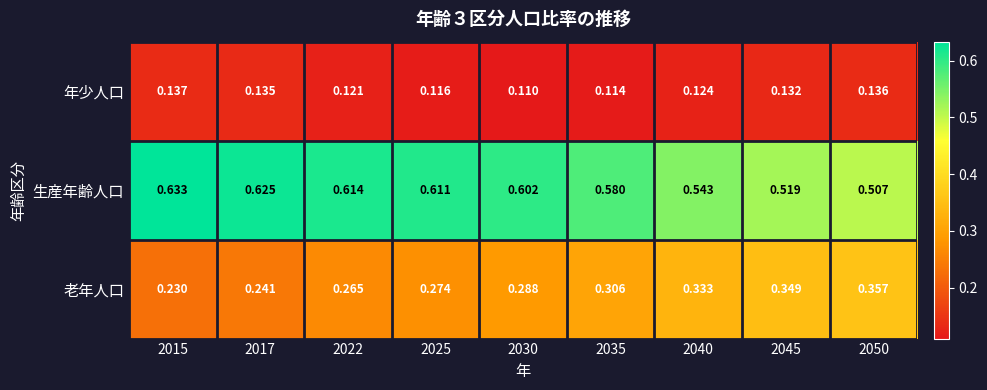

Which series has the widest spread of values?

老年人口